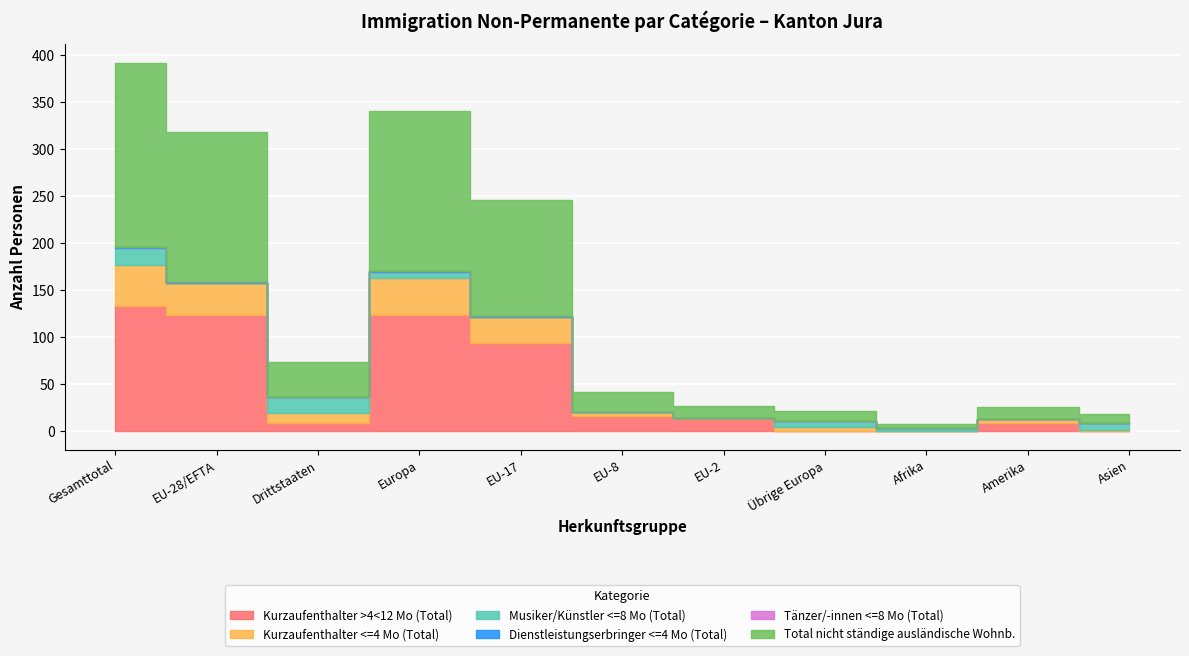

True or false: Kurzaufenthalter >4<12 Mo (Total) and Dienstleistungserbringer <=4 Mo (Total) cross at least once.

False